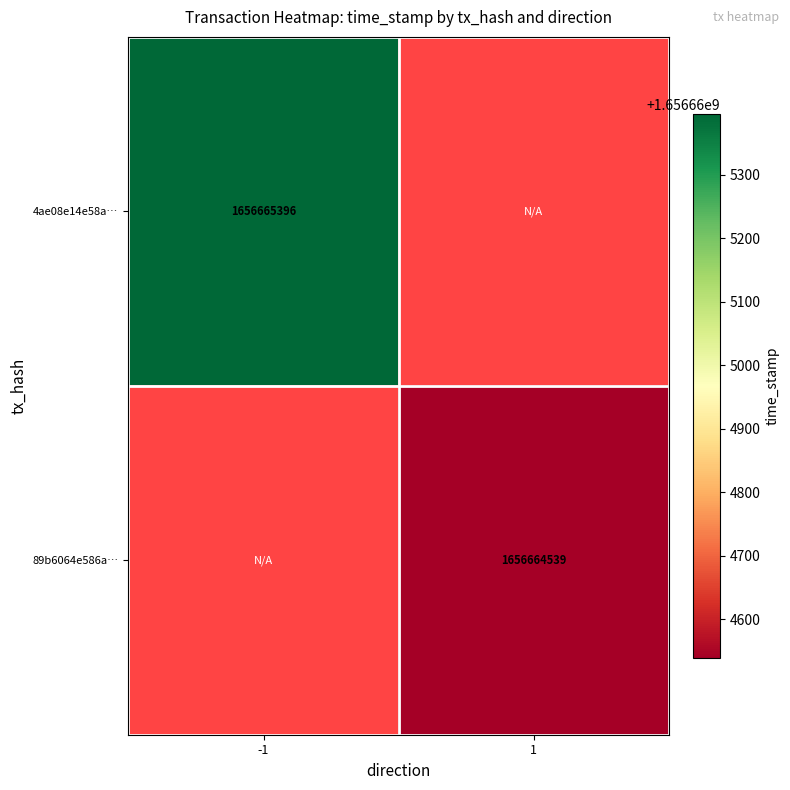

Rank the series by their maximum value, from highest to lowest.

4ae08e14e58af840e4a6bab0b0cd808916208c0, 89b6064e586aea9128d8f29d534bc7a46b501ca